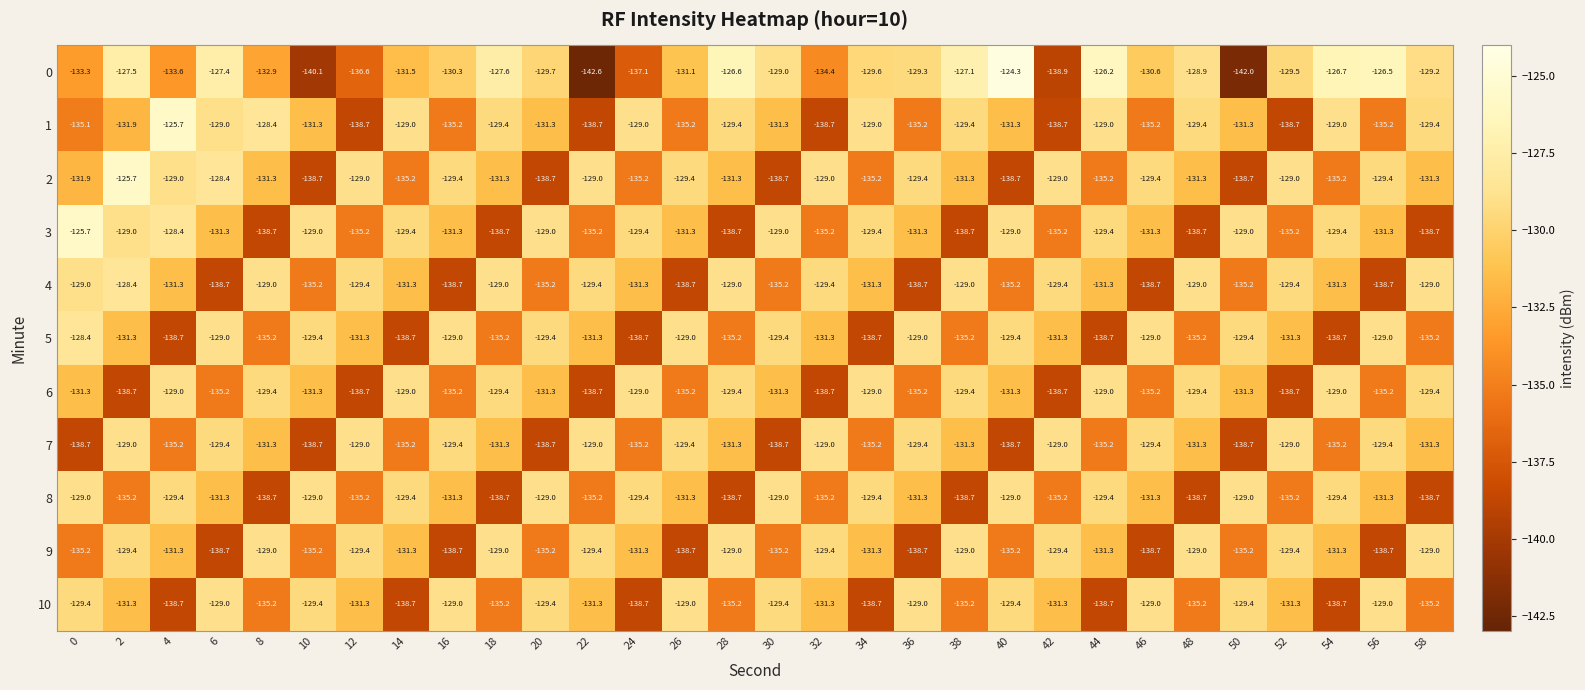

What is the difference between the 2 values at 16 and 52?

0.4